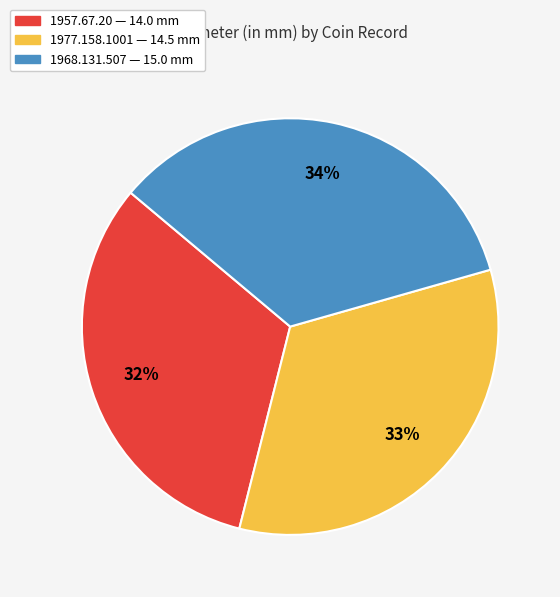

Is there a majority slice in this chart?

No